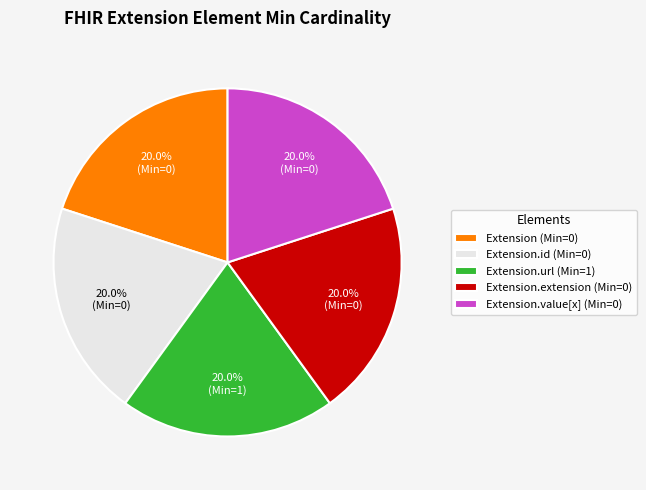

What is the ratio of the value at Extension.extension (Min=0) to the value at Extension.id (Min=0)?

1.0